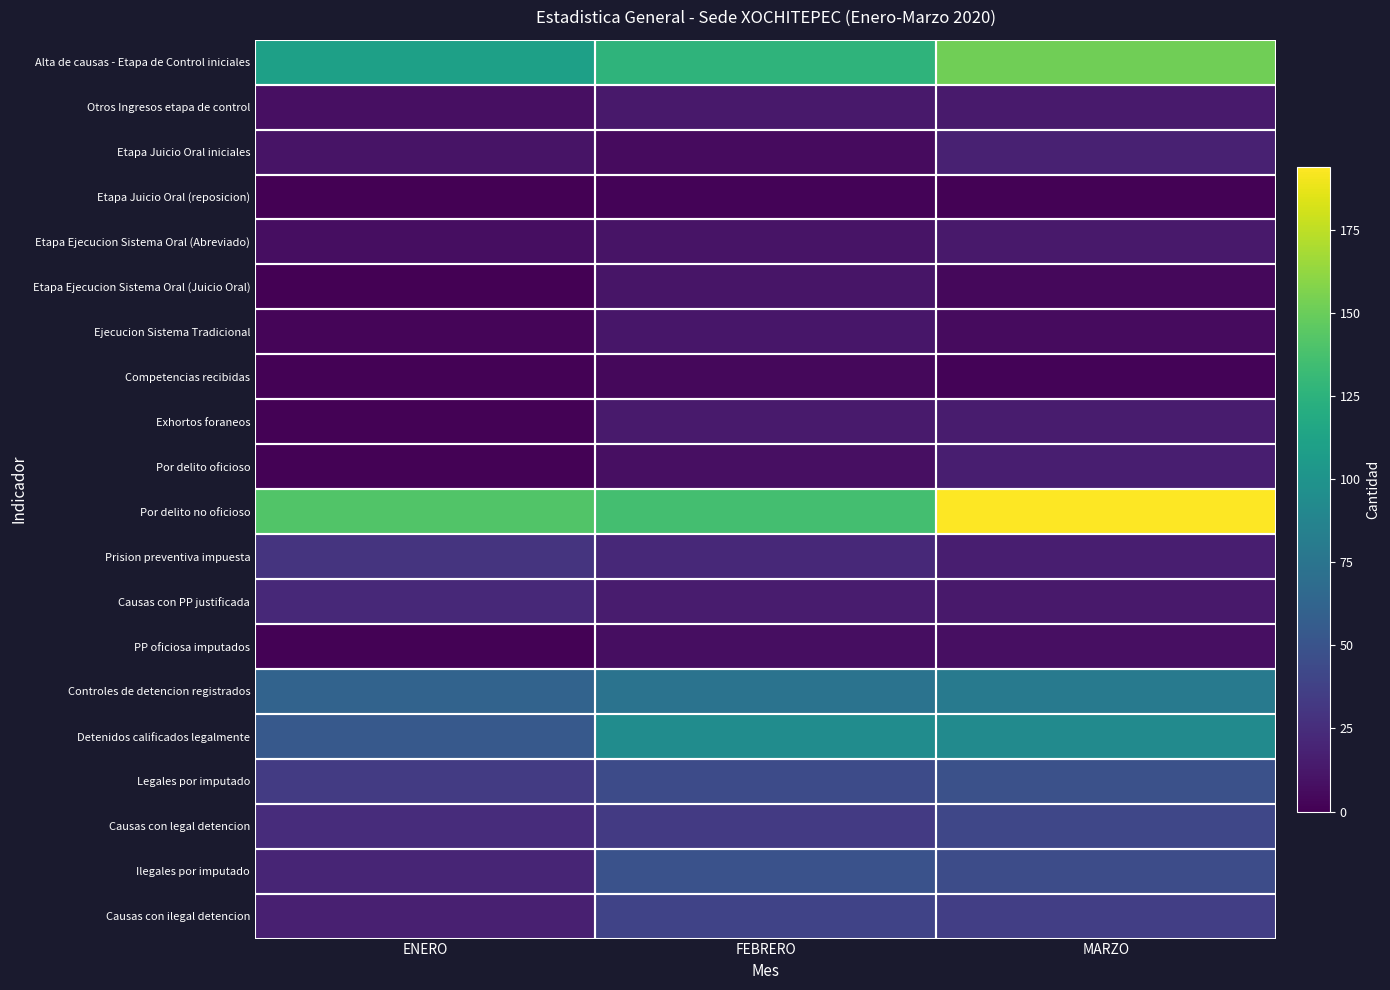

What is the difference between the highest and lowest values at FEBRERO?

134